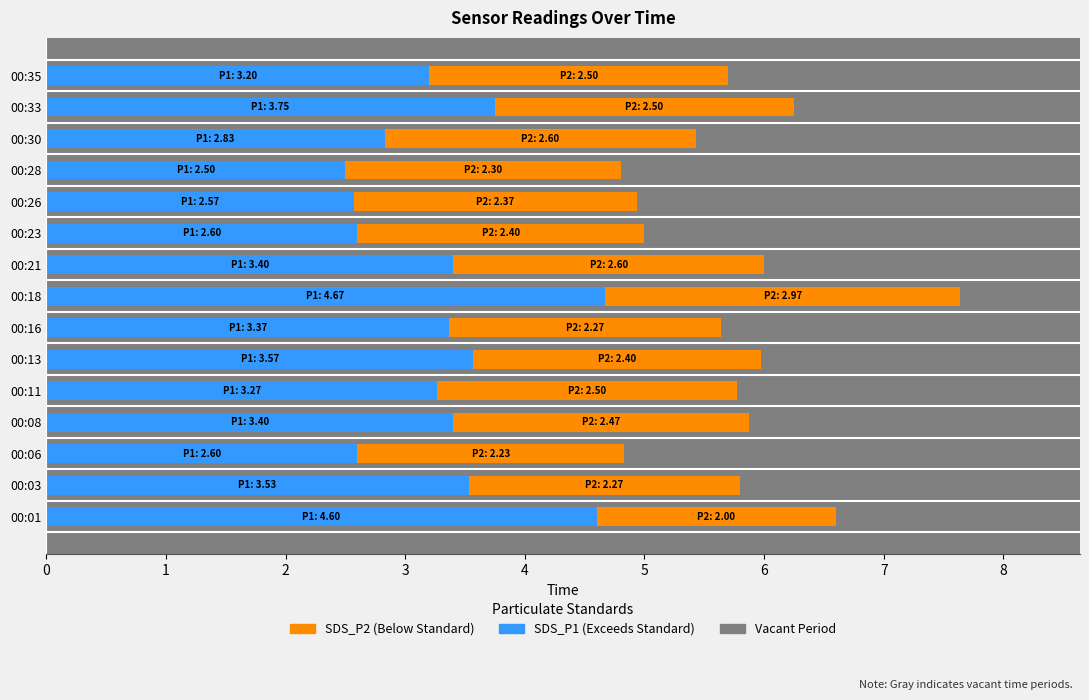

What is the value of the SDS_P2 (Below Standard < 3.0) bar at the 11th from the left?

2.4